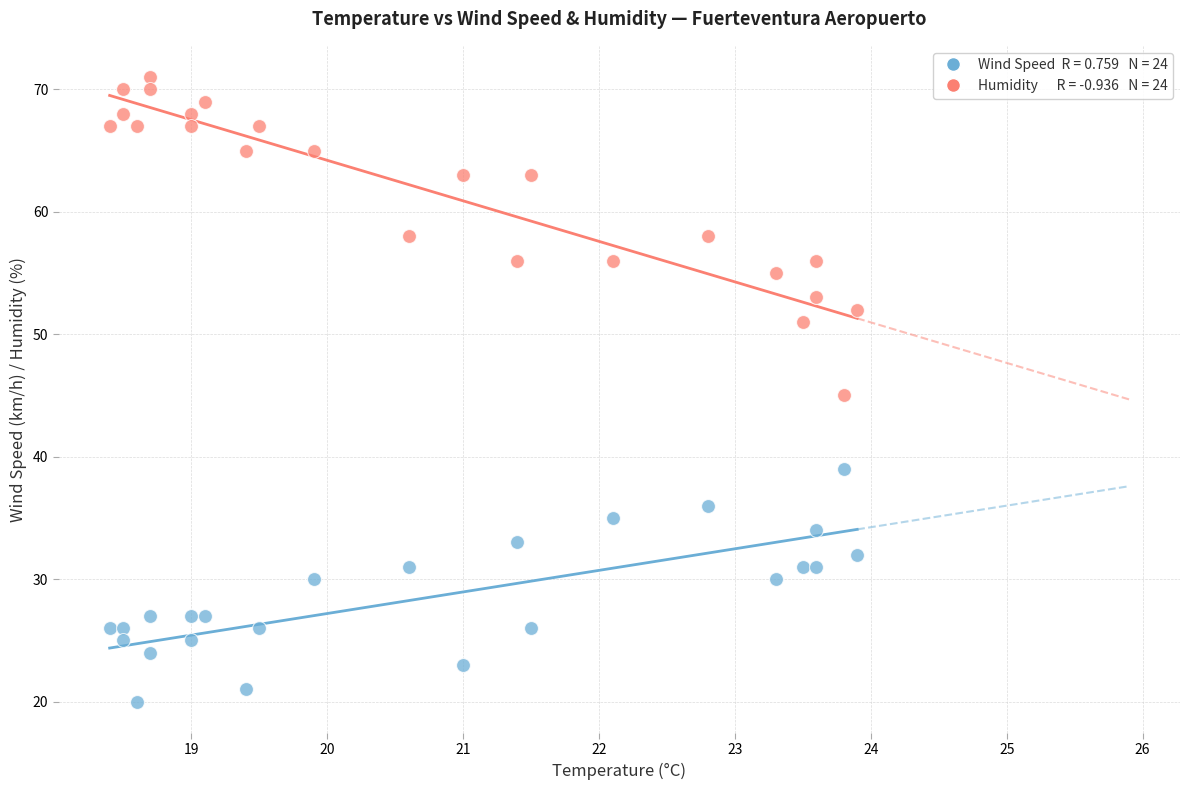

Across all data points, what is the range of Y values (max minus min)?

51